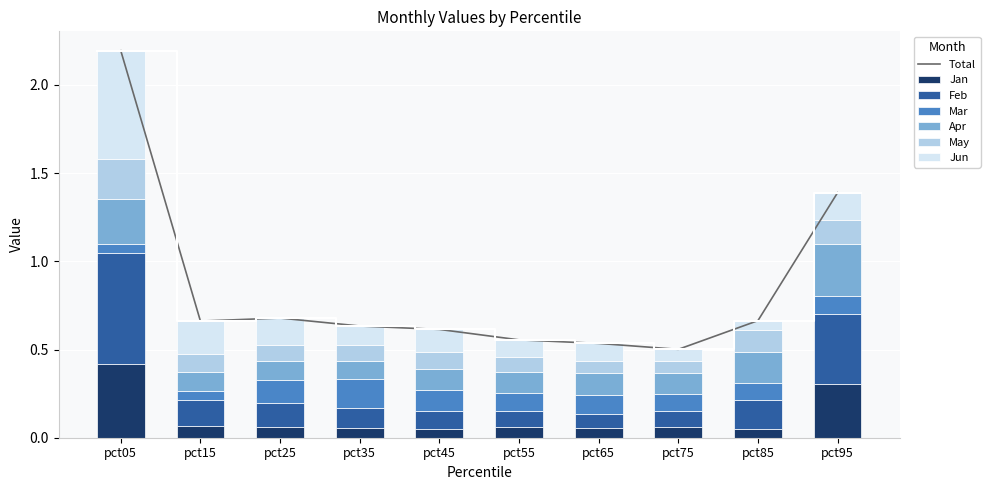

What is the difference between the highest and lowest values at pct95?

0.3